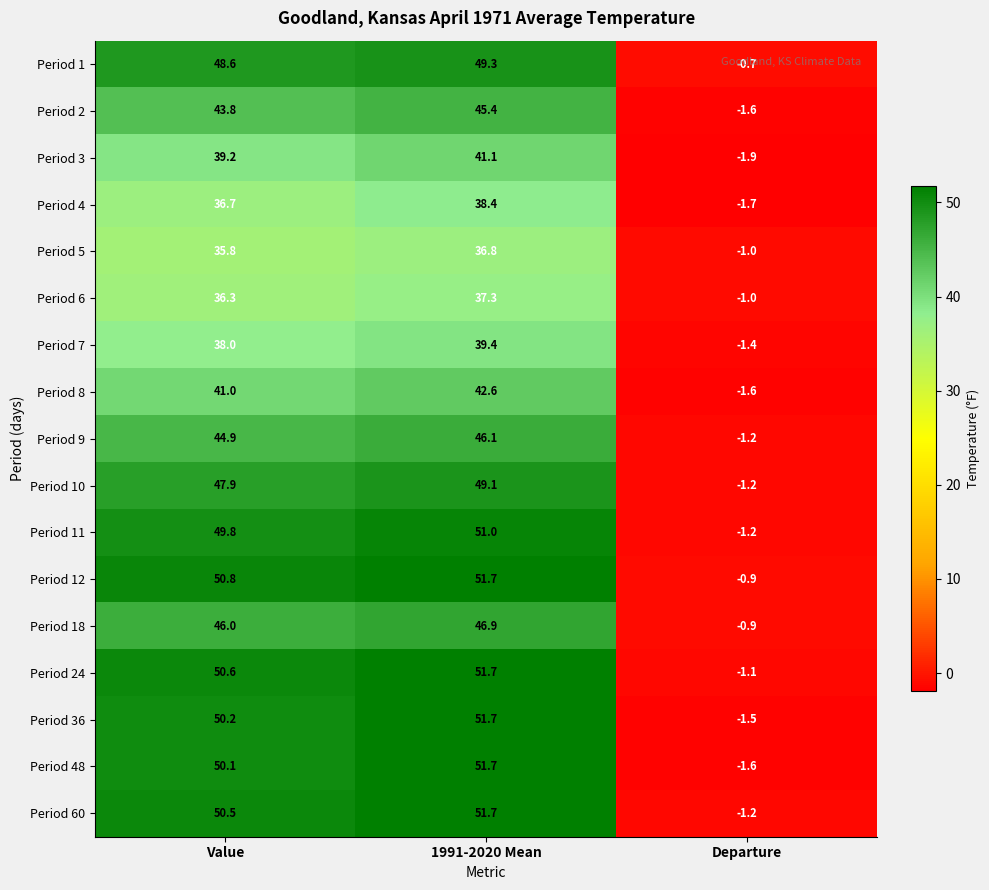

Is it true that Period 48 equals 50.1 at Value?

True